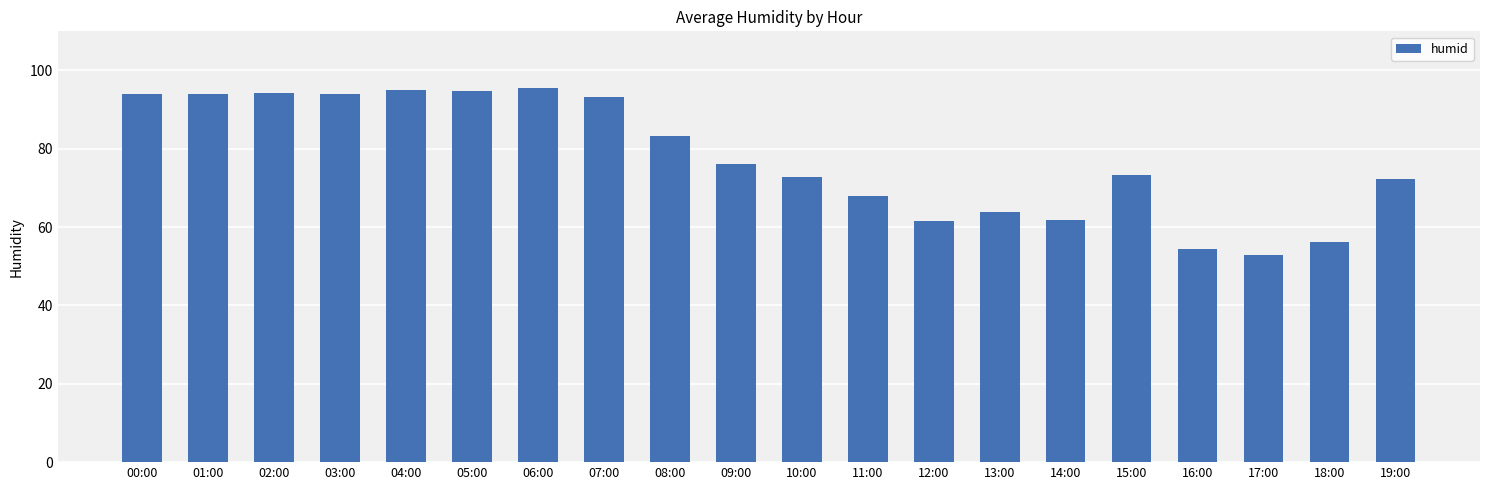

What is the sum of all values?

1550.7